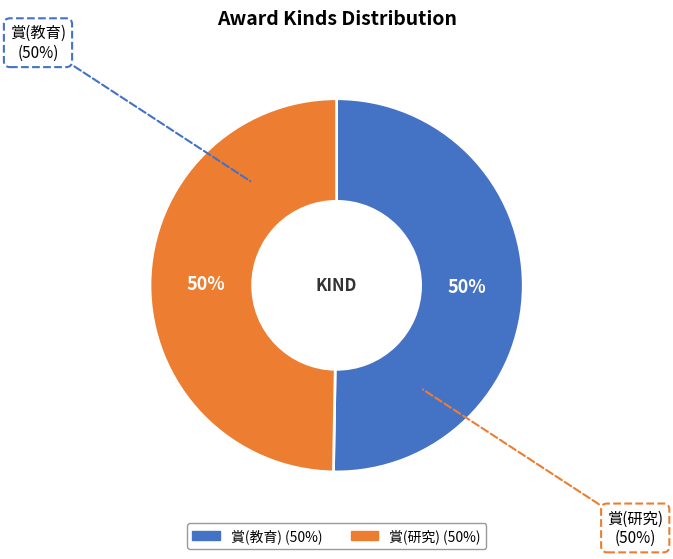

Combined, do 賞(教育) and 賞(研究) account for over 50%?

Yes